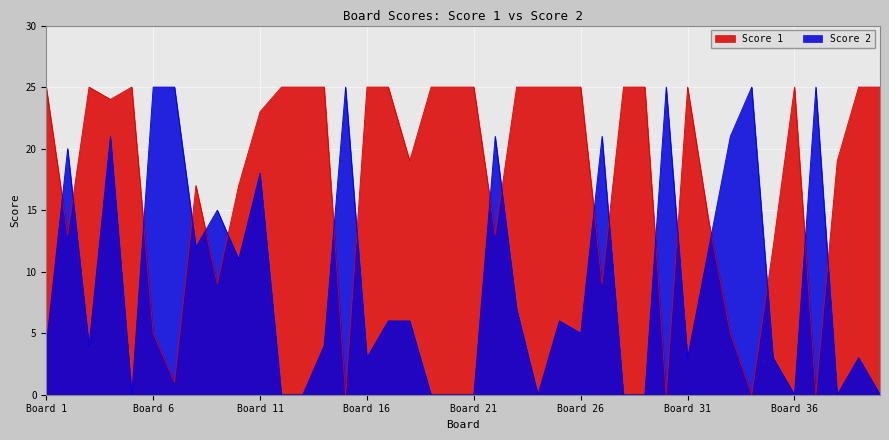

Rank the series by their average value, from highest to lowest.

Score 1, Score 2